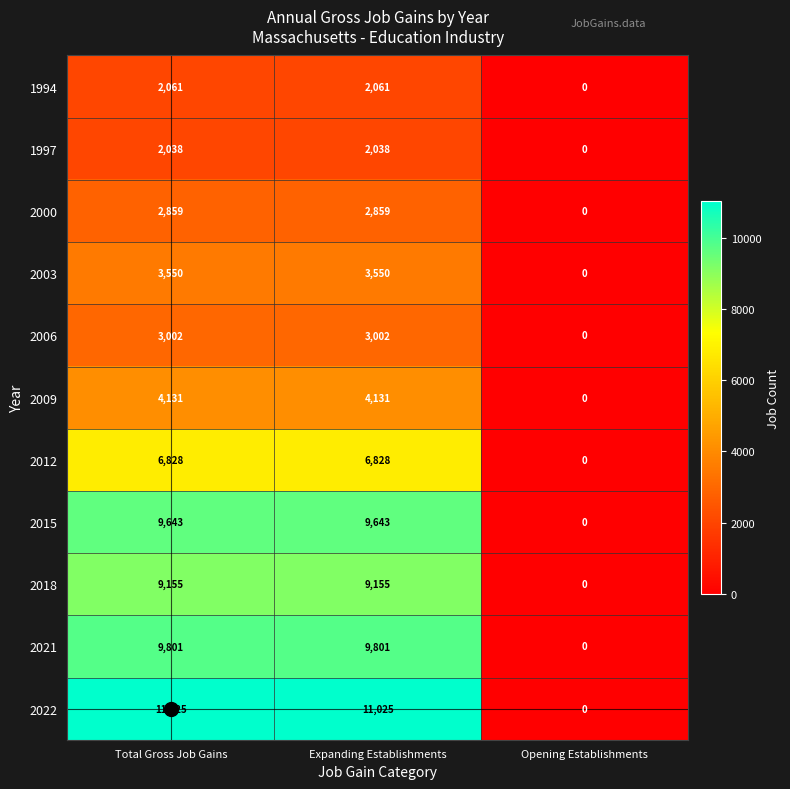

True or false: 1994 has a value of 2061 at Total Gross Job Gains.

True